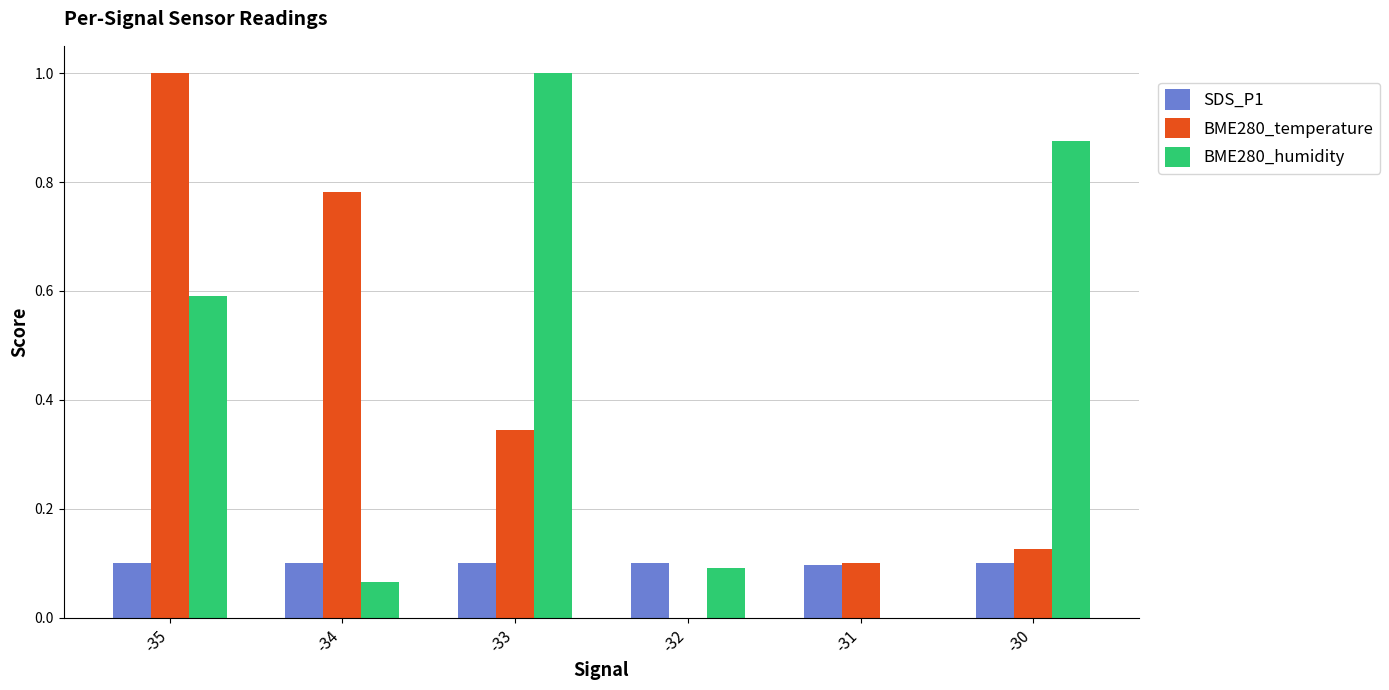

At which category is the sum across all series the highest?

-35